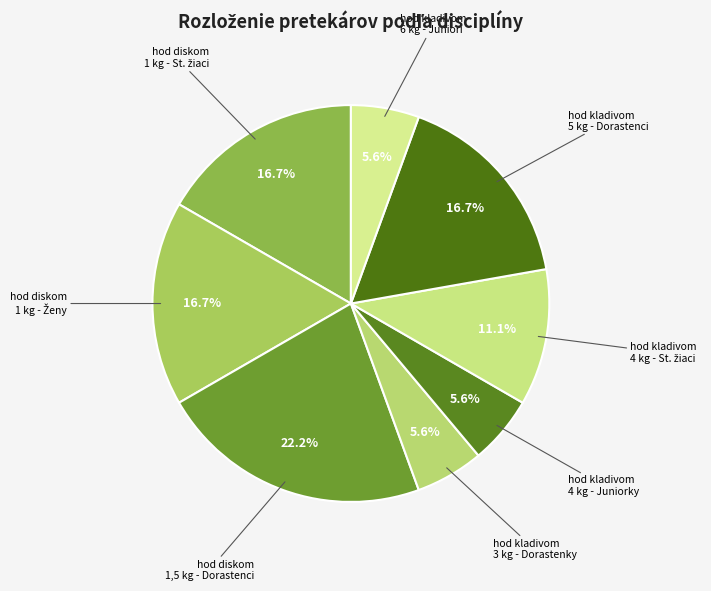

What is the largest slice in the pie chart?

hod diskom 1,5 kg - Dorastenci